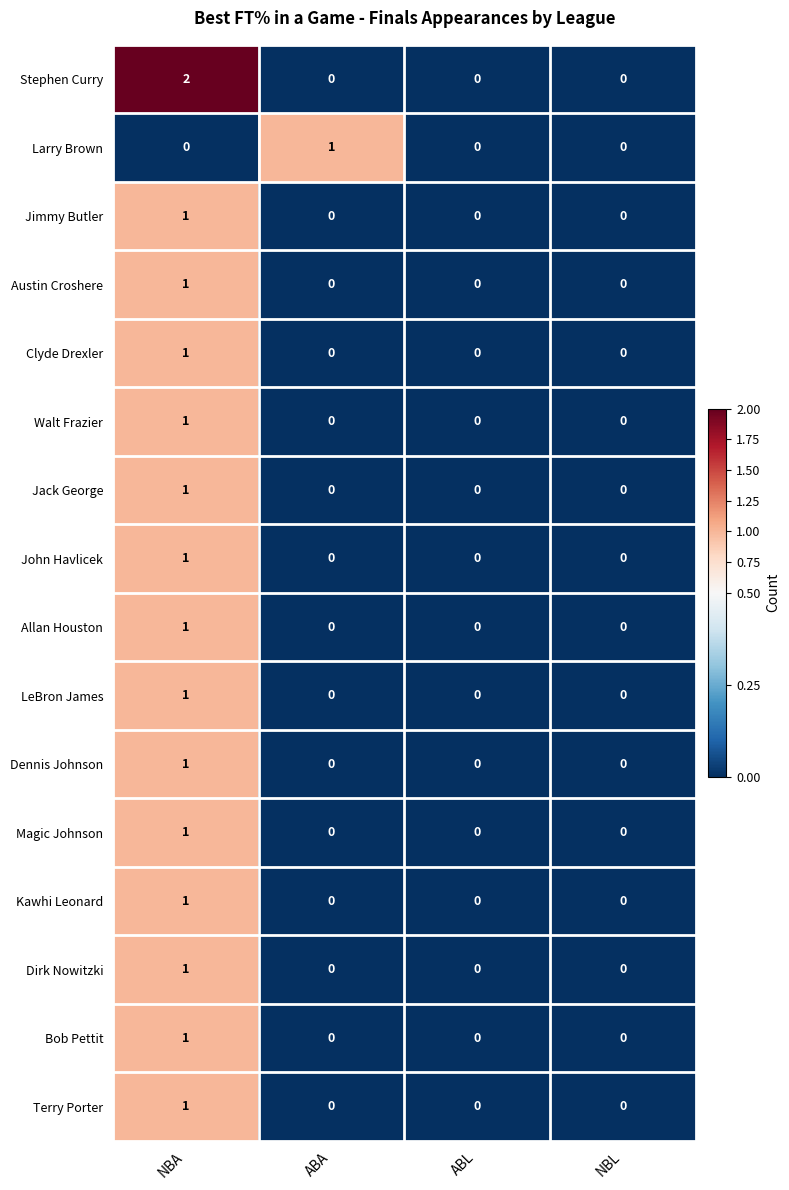

Is it true that Magic Johnson equals 0 at NBL?

True